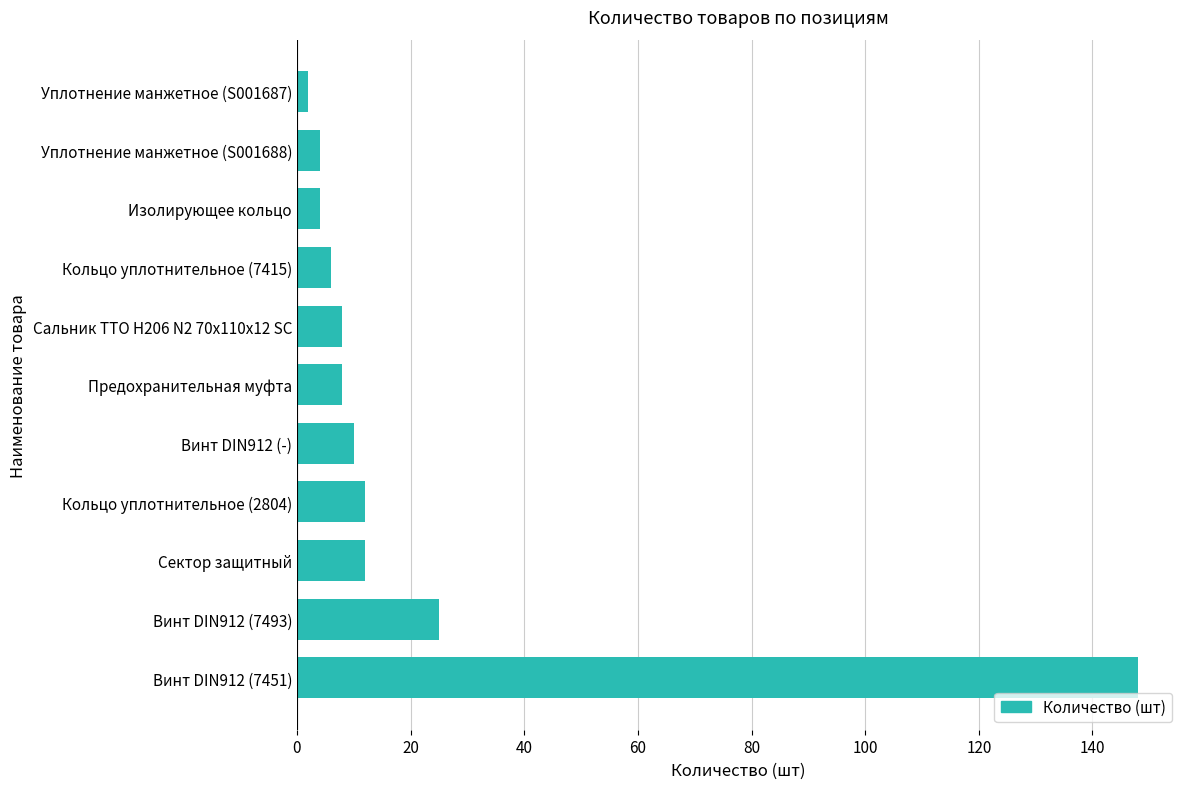

What is the difference between the second highest and second lowest values?

21